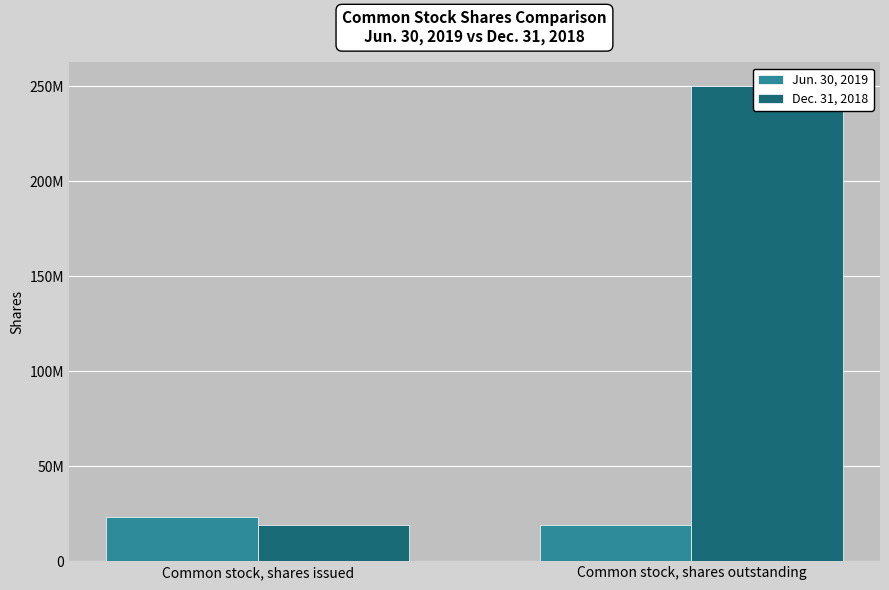

What is the total value across all series at Common stock, shares issued?

42498453